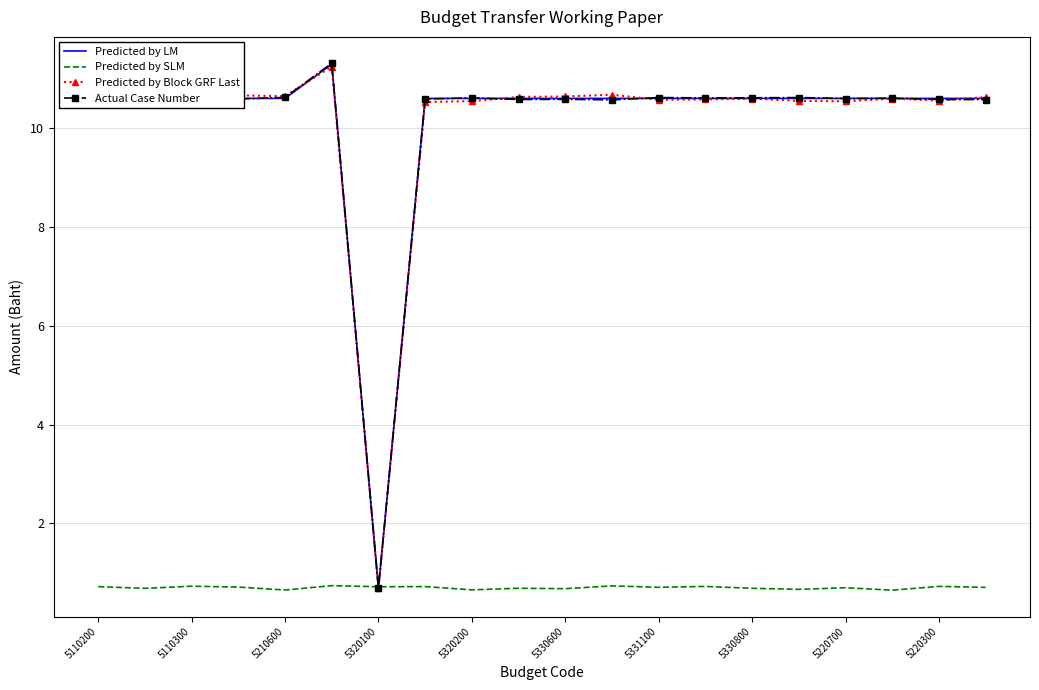

What is the greatest value displayed?

11.3